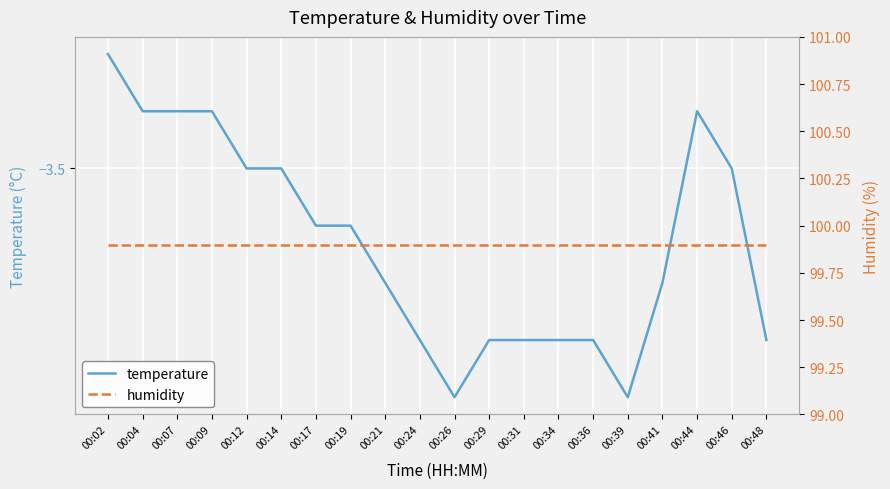

Which category has the highest value in the temperature series?

00:02